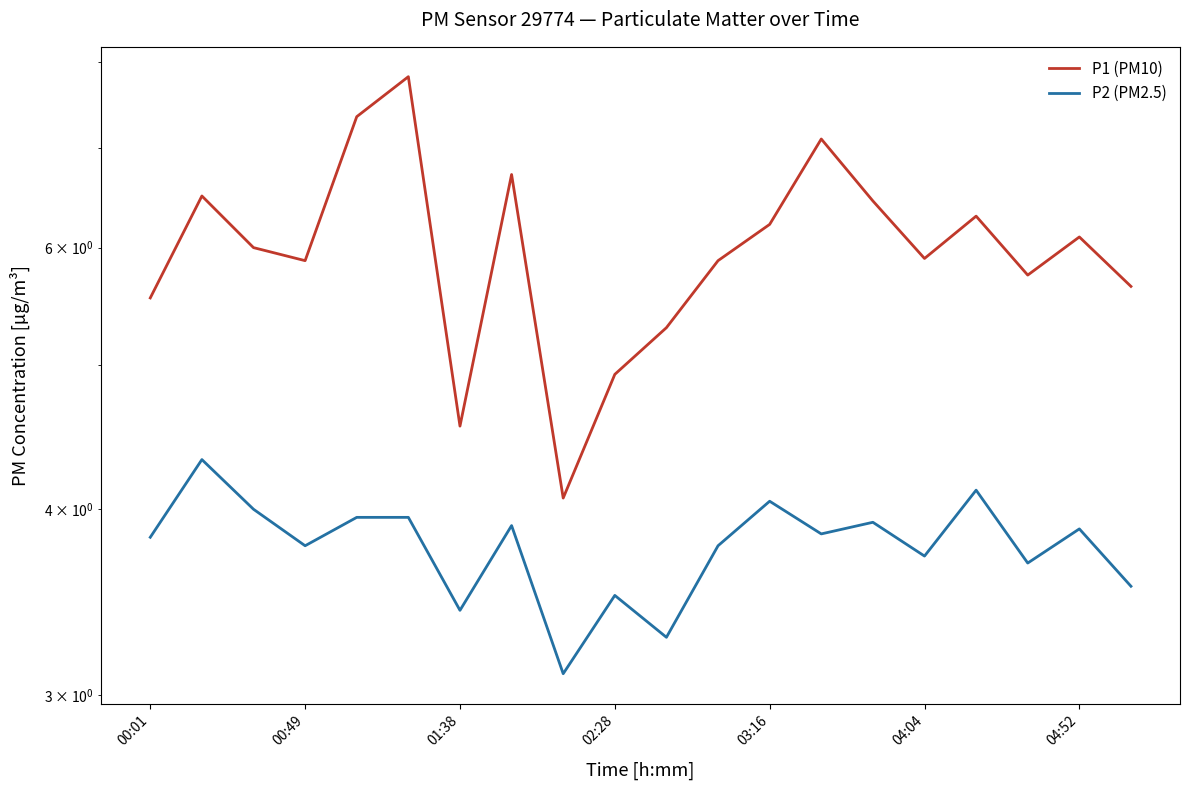

Rank the series by their average value, from lowest to highest.

P2 (PM2.5), P1 (PM10)